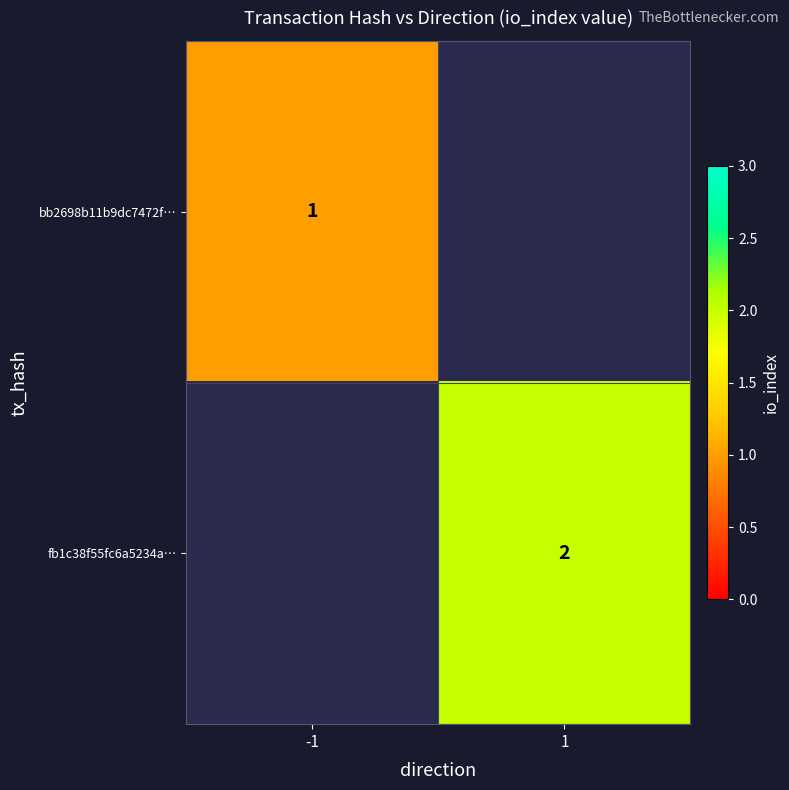

Between 1 and -1, which is larger?

-1